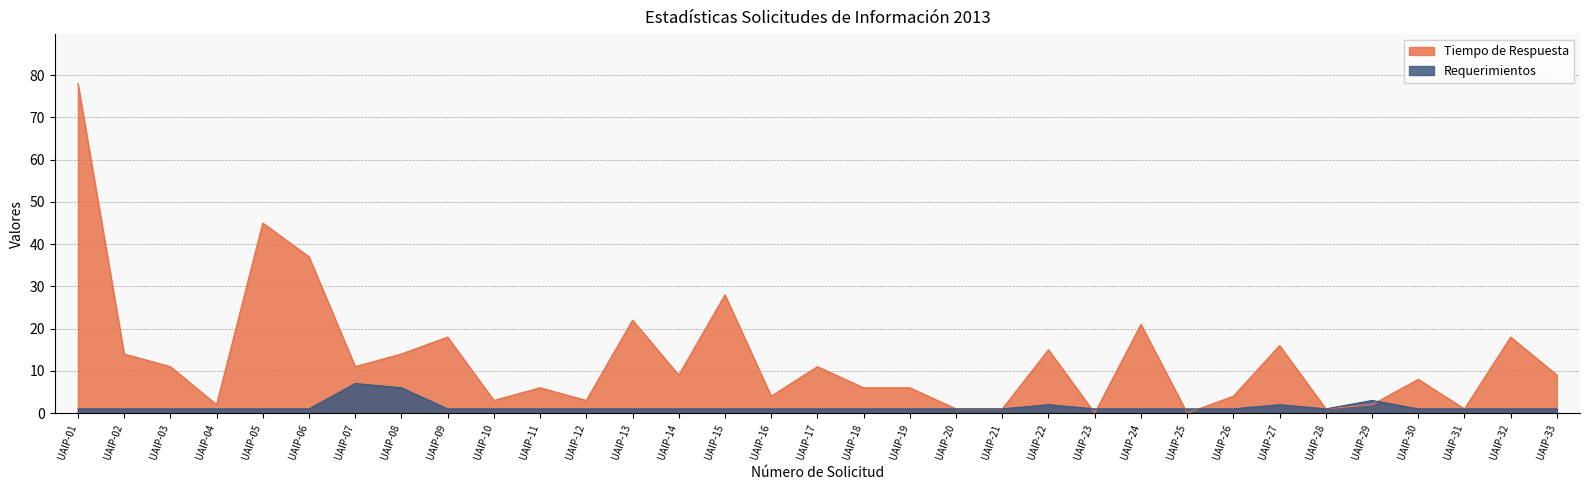

Is it true that Tiempo de Respuesta equals 16 at UAIP-27?

True